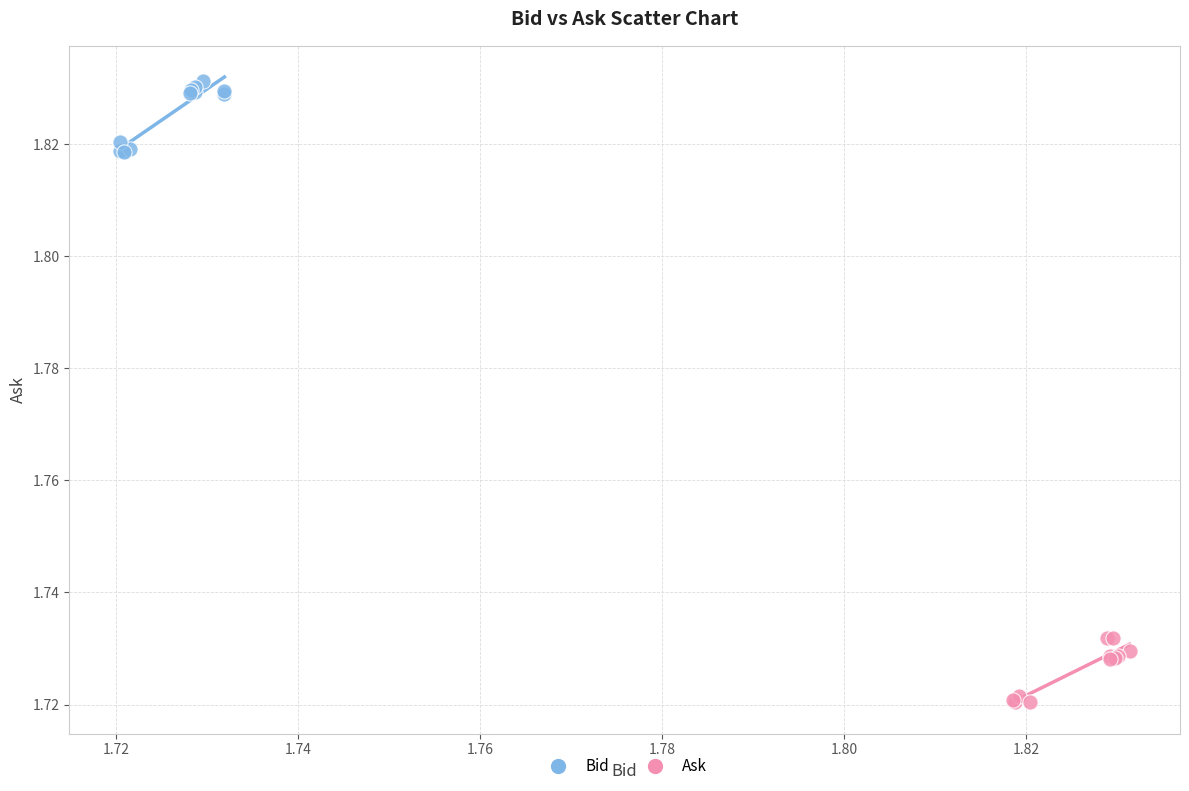

Which series reaches the minimum Y coordinate?

Ask